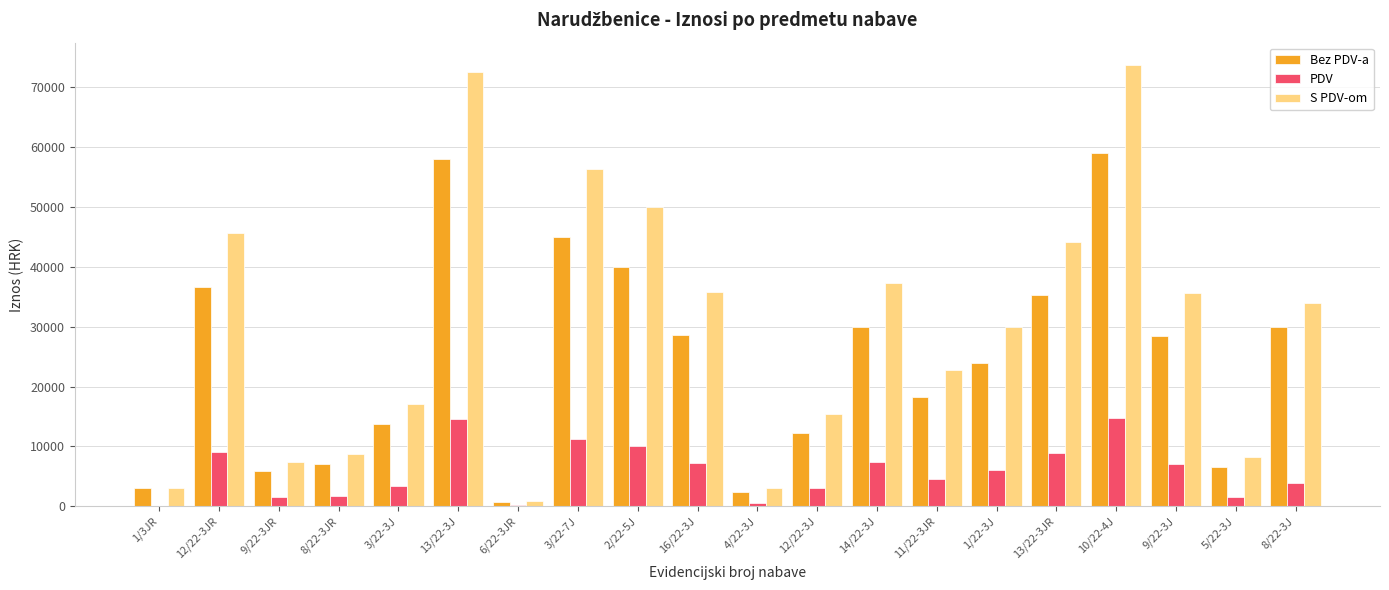

Are the bars horizontal?

No